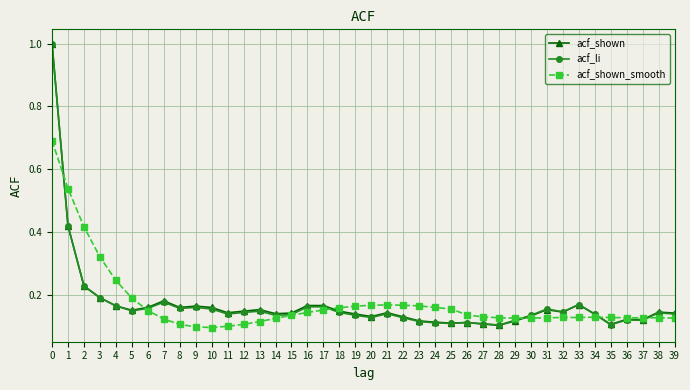

Is it true that acf_shown equals 0.2 at 36?

False